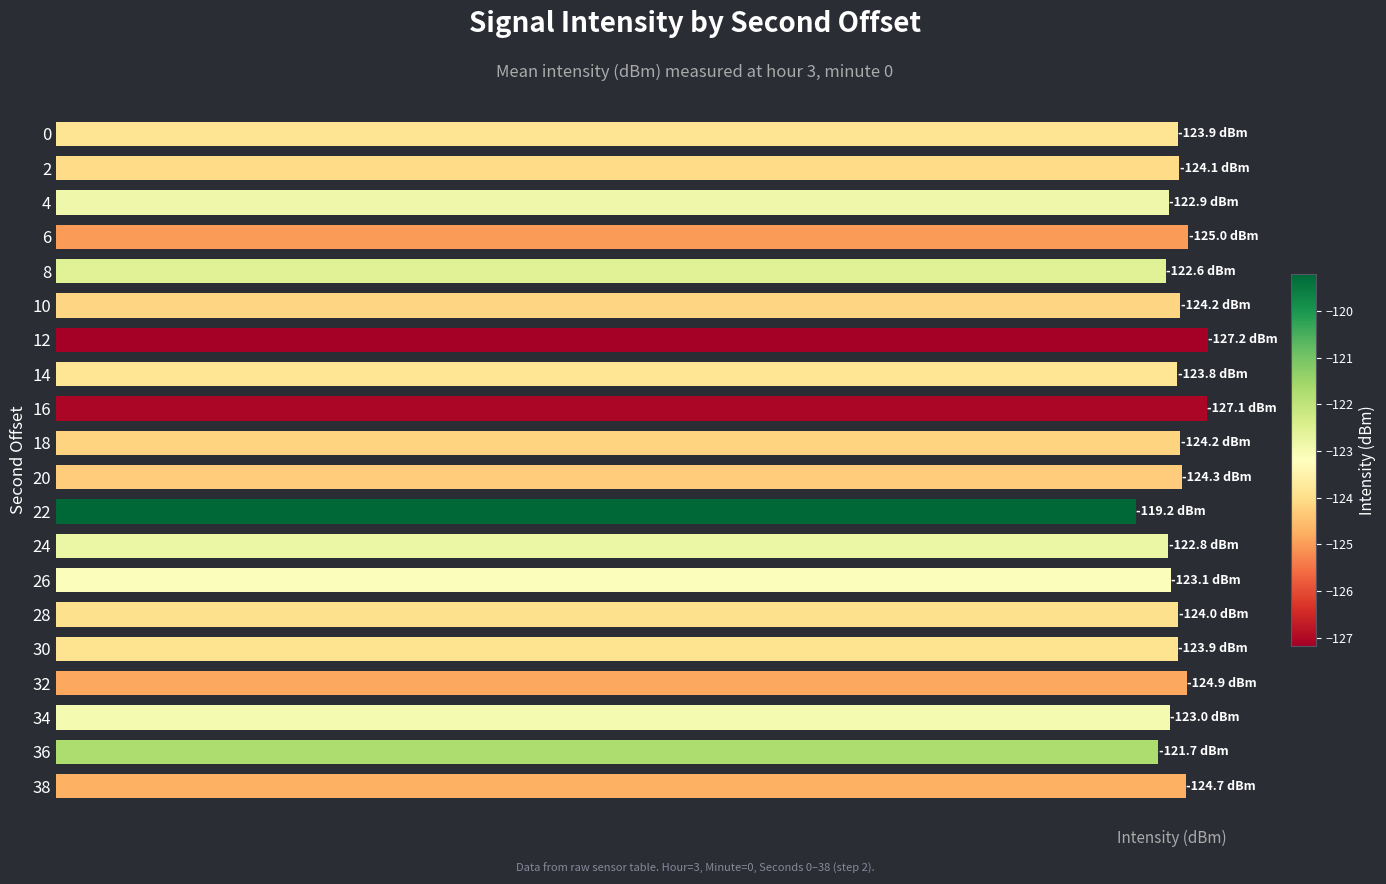

Are the bars horizontal?

Yes